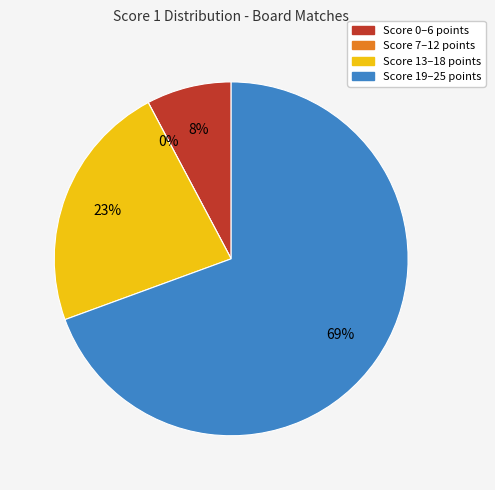

Does Board 7 represent more than half of the total?

No